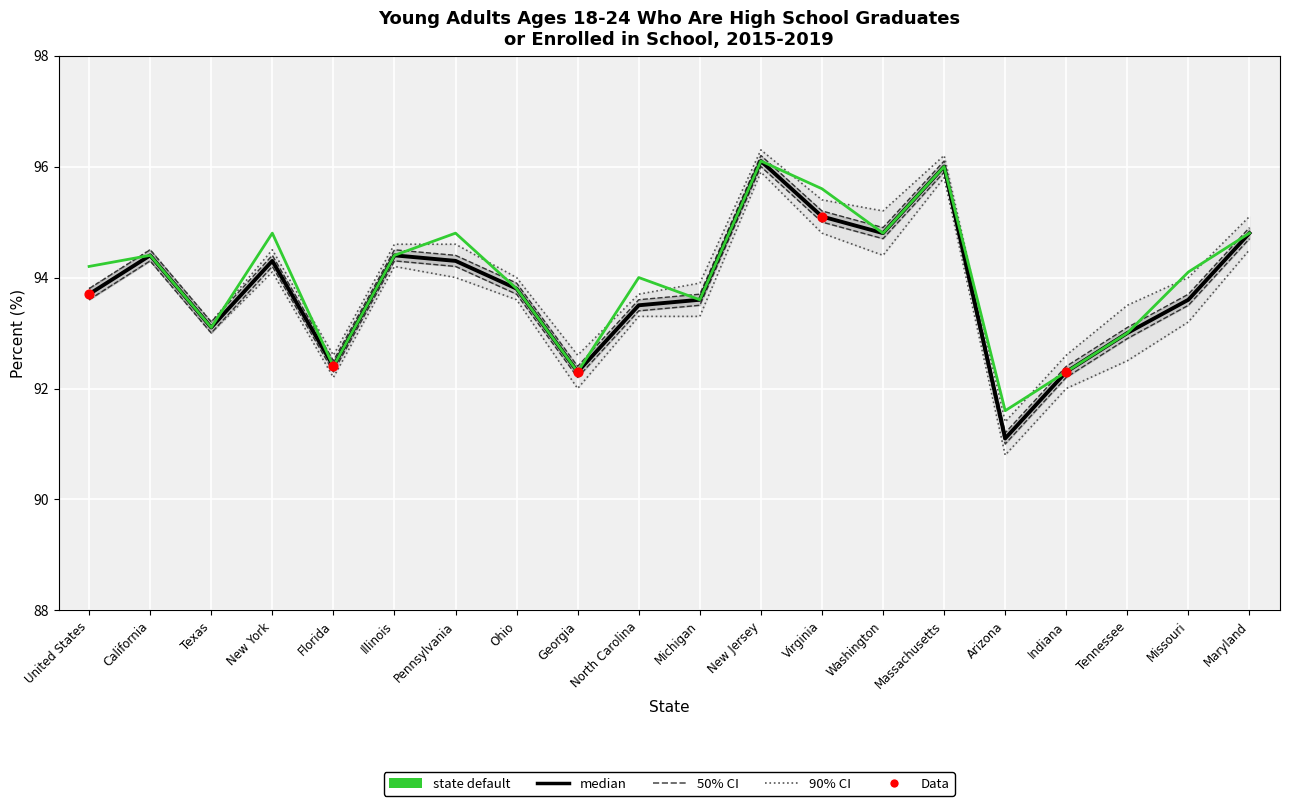

At how many categories does at least one series exceed 91?

20